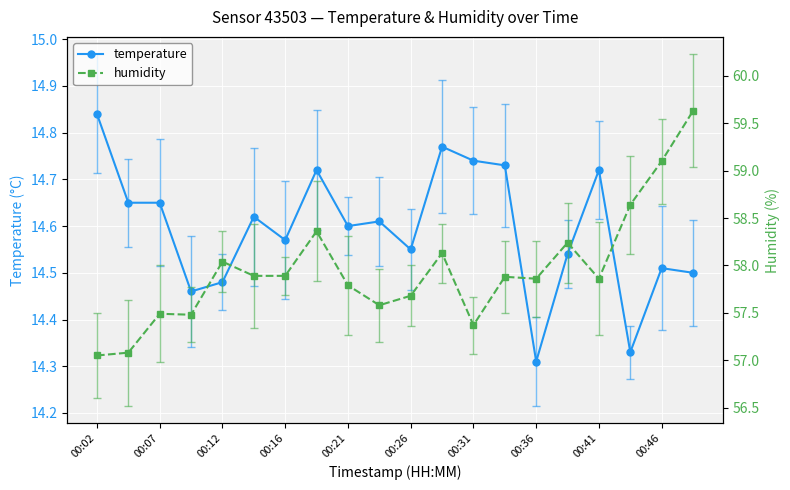

Where is temperature nearest to the value 14?

00:36